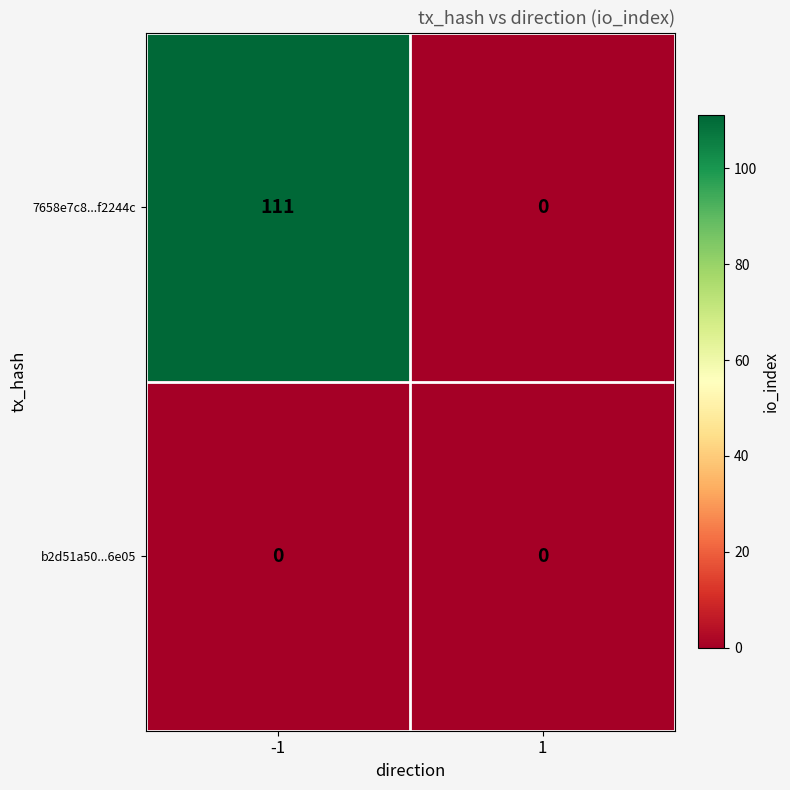

Rank the series by their average value, from highest to lowest.

7658e7c8...f2244c, b2d51a50...6e05